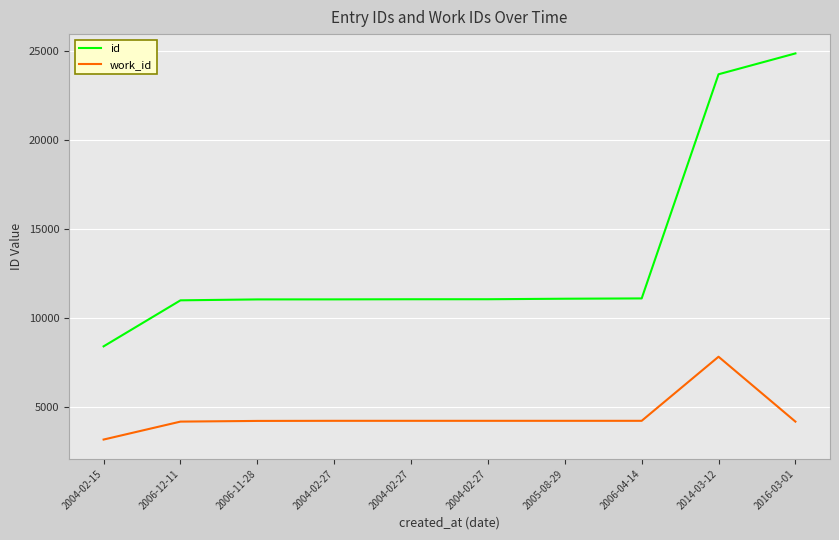

Does the chart have visible grid lines?

Yes